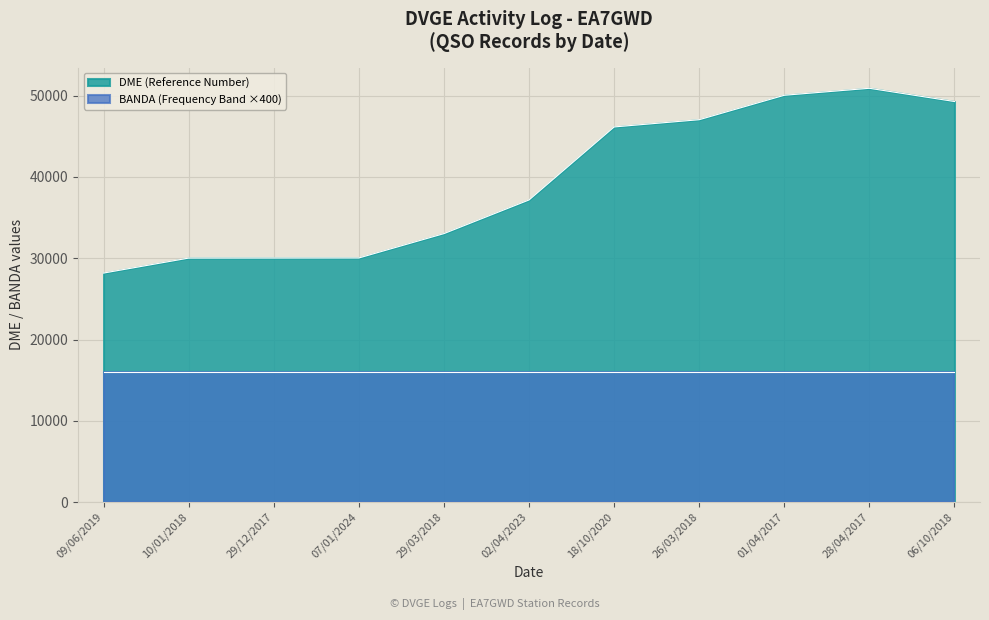

What is the label of the 4th point from the left?

07/01/2024